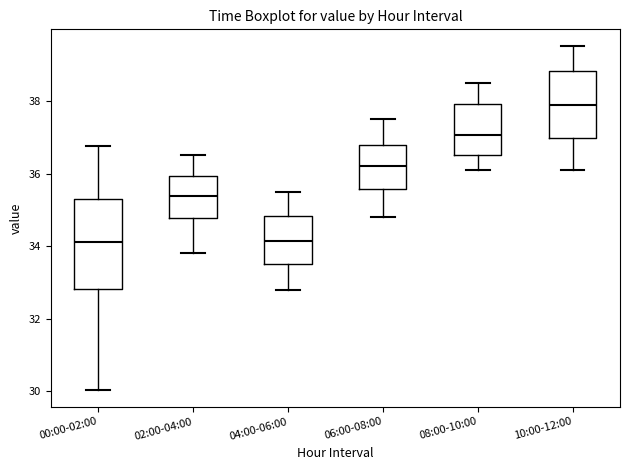

Reading left to right, read every box against the y-axis: the position of its median line, the range the box covers, and the ends of its whiskers. The values are not printed on the chart, so give them approximately, as read against the axis.

00:00-02:00: median 34.2, box 32.8 to 35.4, whiskers 30.0 to 36.8
02:00-04:00: median 35.4, box 34.8 to 36.0, whiskers 33.8 to 36.6
04:00-06:00: median 34.2, box 33.6 to 34.8, whiskers 32.8 to 35.6
06:00-08:00: median 36.2, box 35.6 to 36.8, whiskers 34.8 to 37.6
08:00-10:00: median 37.0, box 36.6 to 38.0, whiskers 36.2 to 38.6
10:00-12:00: median 38.0, box 37.0 to 38.8, whiskers 36.2 to 39.6